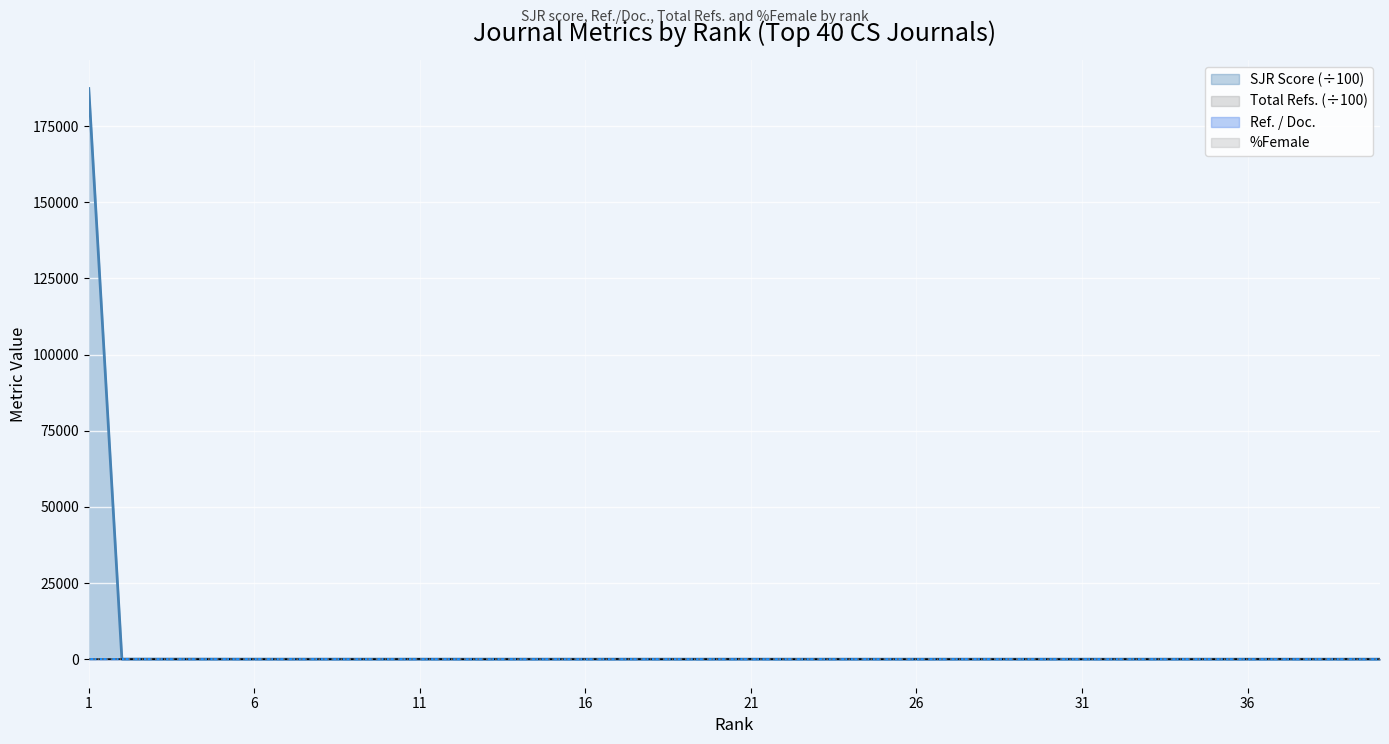

Which has a higher value, 23 or 26?

23